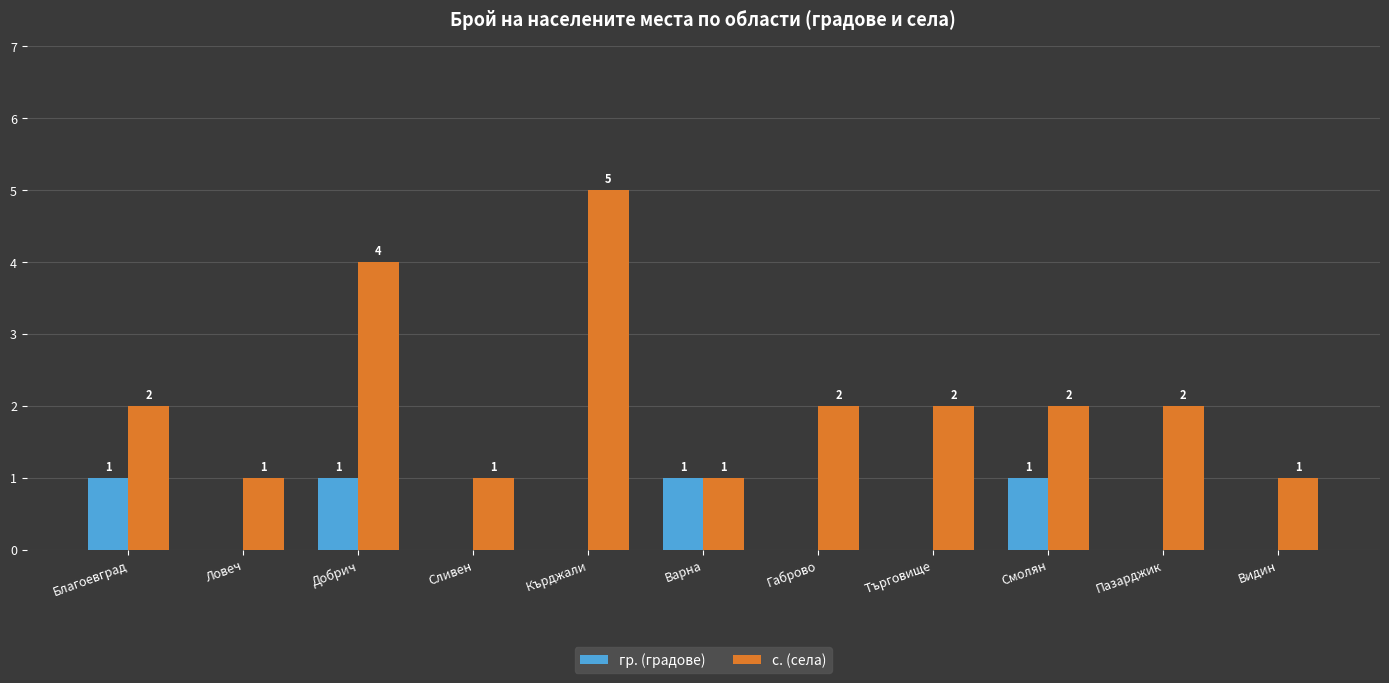

Between Кърджали and Варна, which series saw the biggest shift?

с. (села)